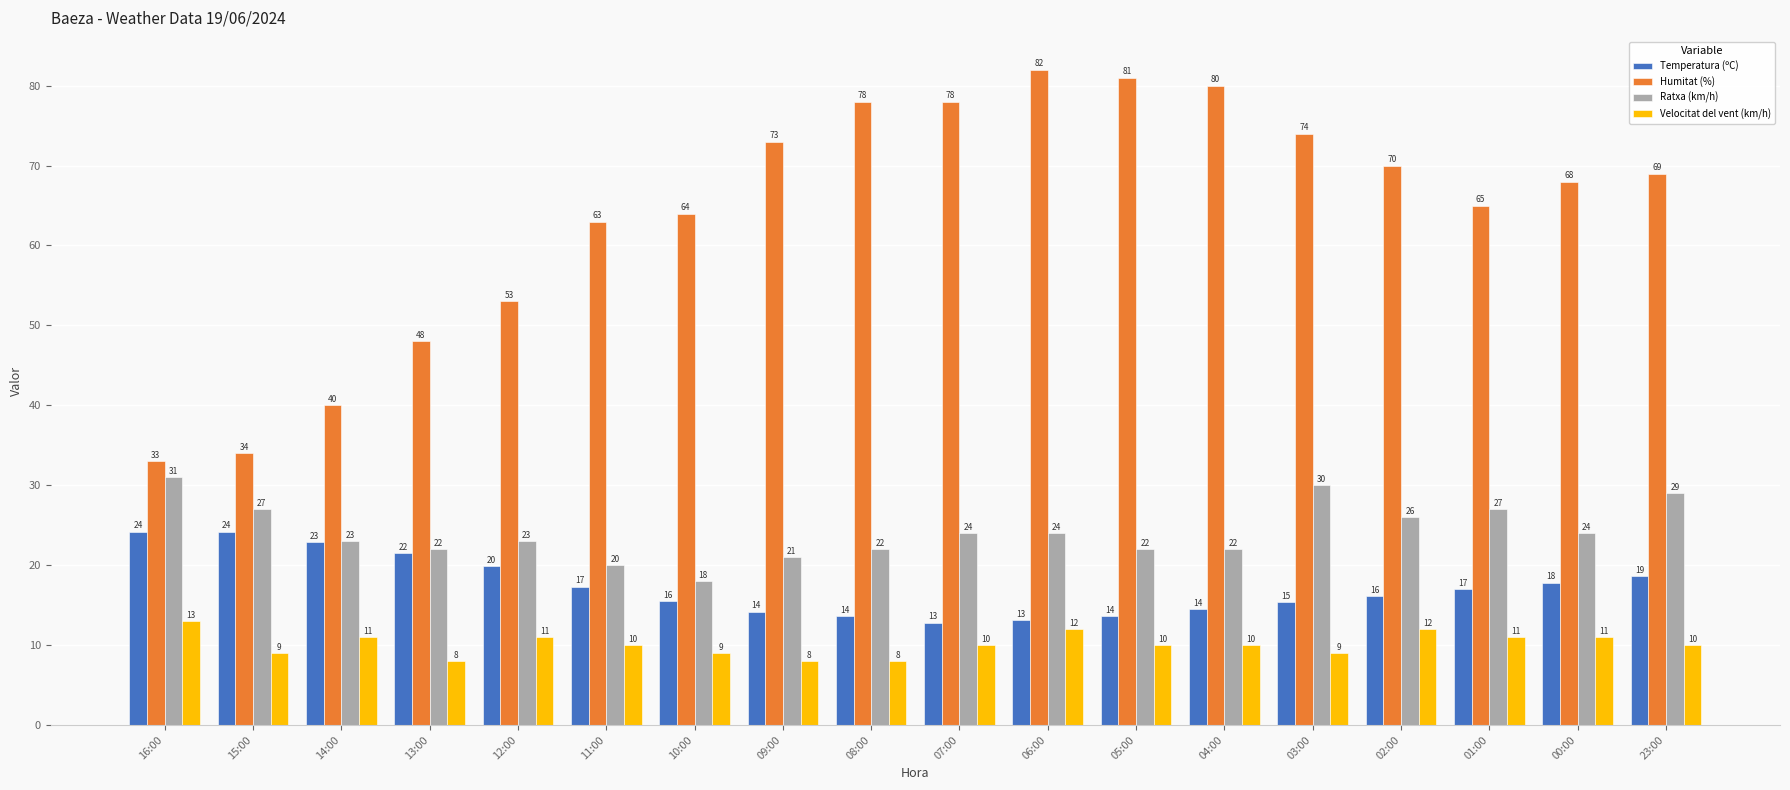

Count the number of categories in the chart.

18